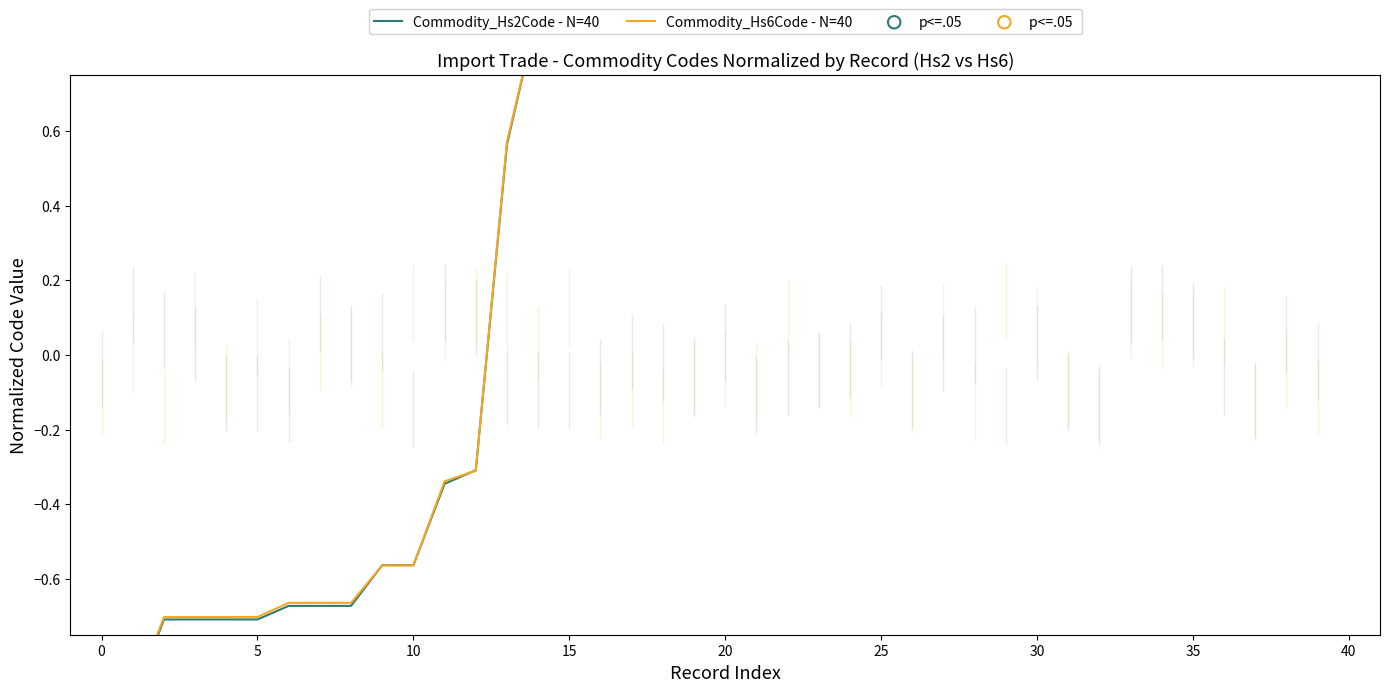

Which series contains the highest Y value?

Commodity_Hs2Code